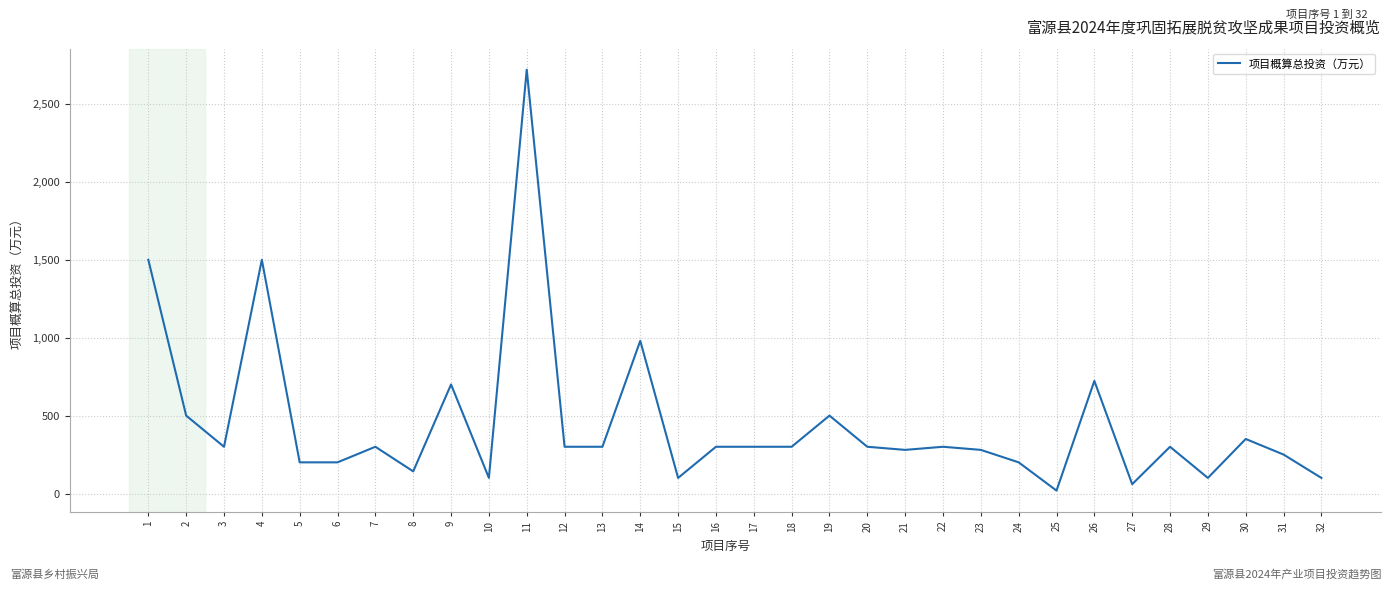

What is the approximate value at 16?

300.0